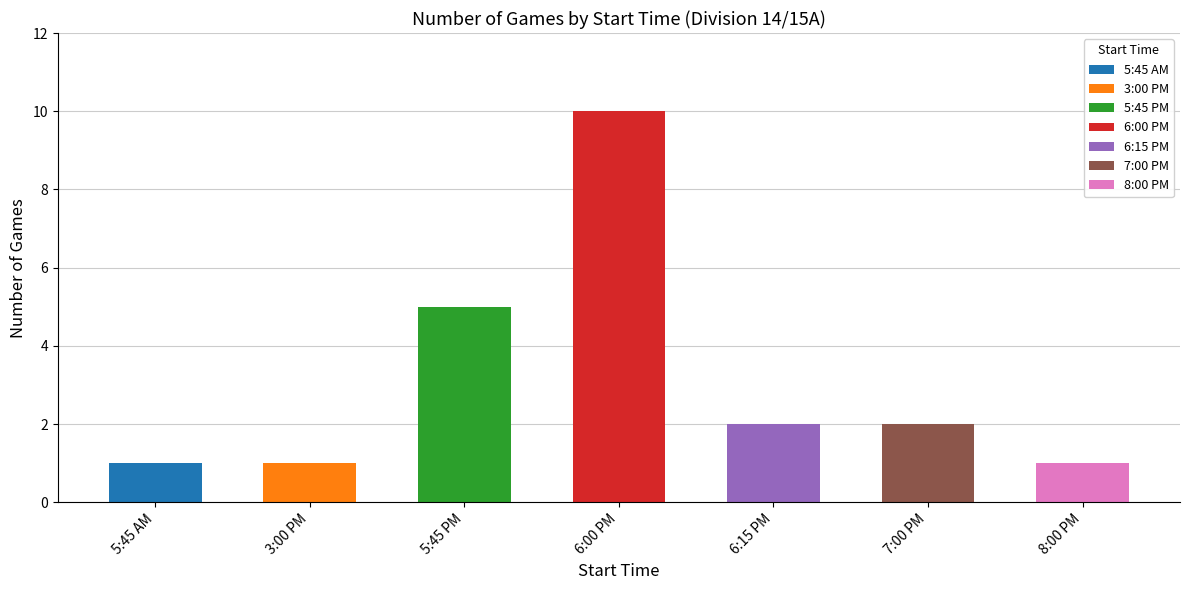

The chart shows a value of 3 at 6:15 PM. True or false?

False